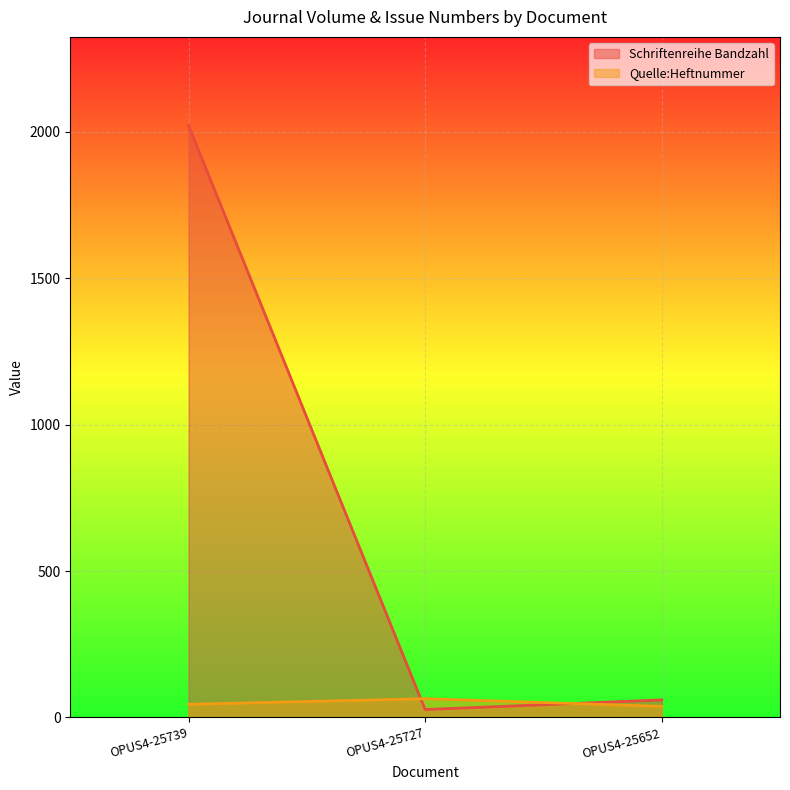

Is the value of Quelle:Heftnummer at OPUS4-25727 greater than the value of Schriftenreihe Bandzahl at OPUS4-25739?

No